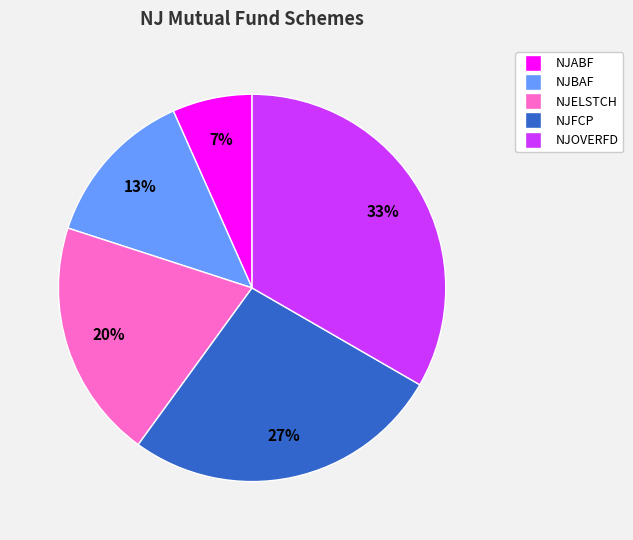

What is the largest slice in the pie chart?

NJOVERFD